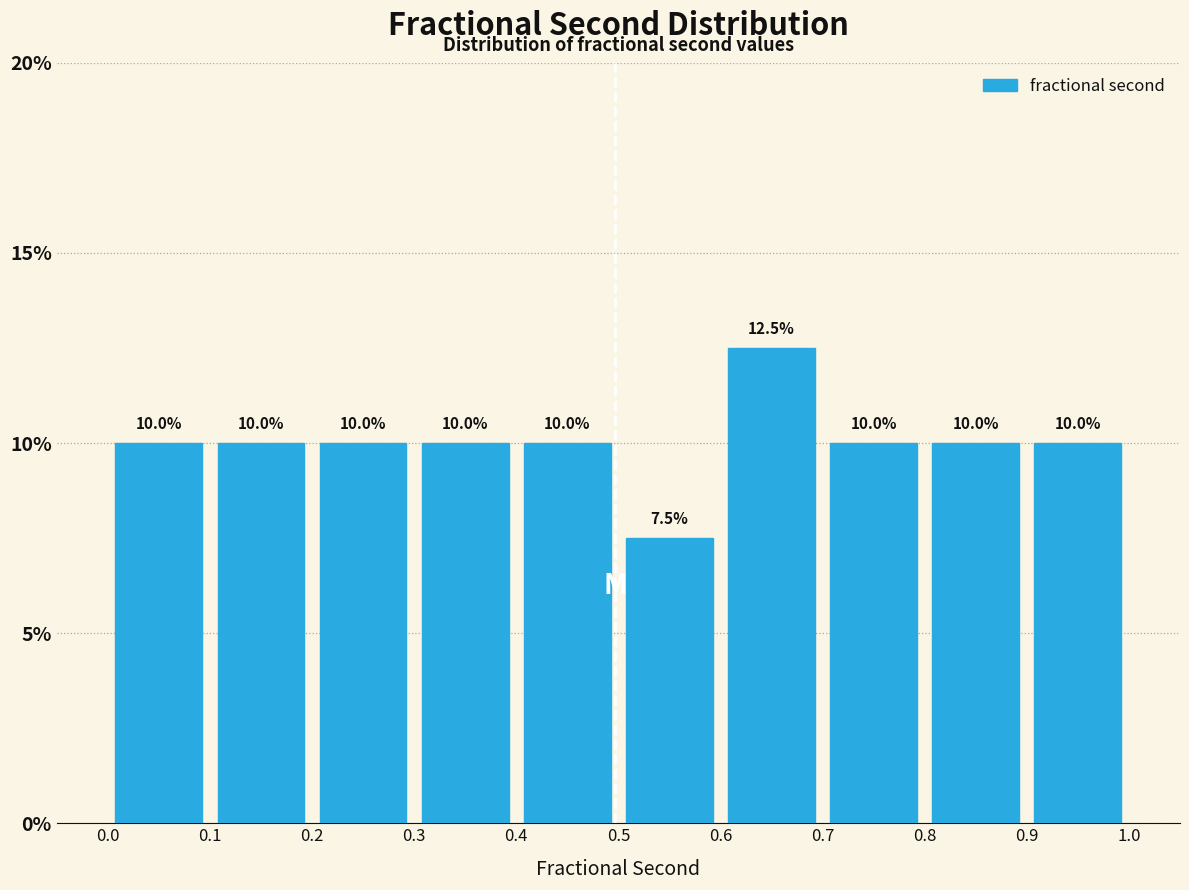

Reading left to right, list every bar in this chart as the range it spans on the x-axis followed by its height.

0.0 to 0.1: 10.0
0.1 to 0.2: 10.0
0.2 to 0.3: 10.0
0.3 to 0.4: 10.0
0.4 to 0.5: 10.0
0.5 to 0.6: 7.5
0.6 to 0.7: 12.5
0.7 to 0.8: 10.0
0.8 to 0.9: 10.0
0.9 to 1.0: 10.0